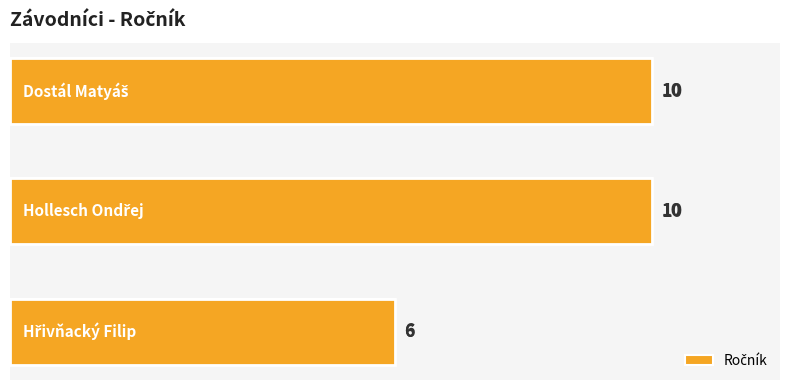

What is the difference between the maximum and minimum values?

4